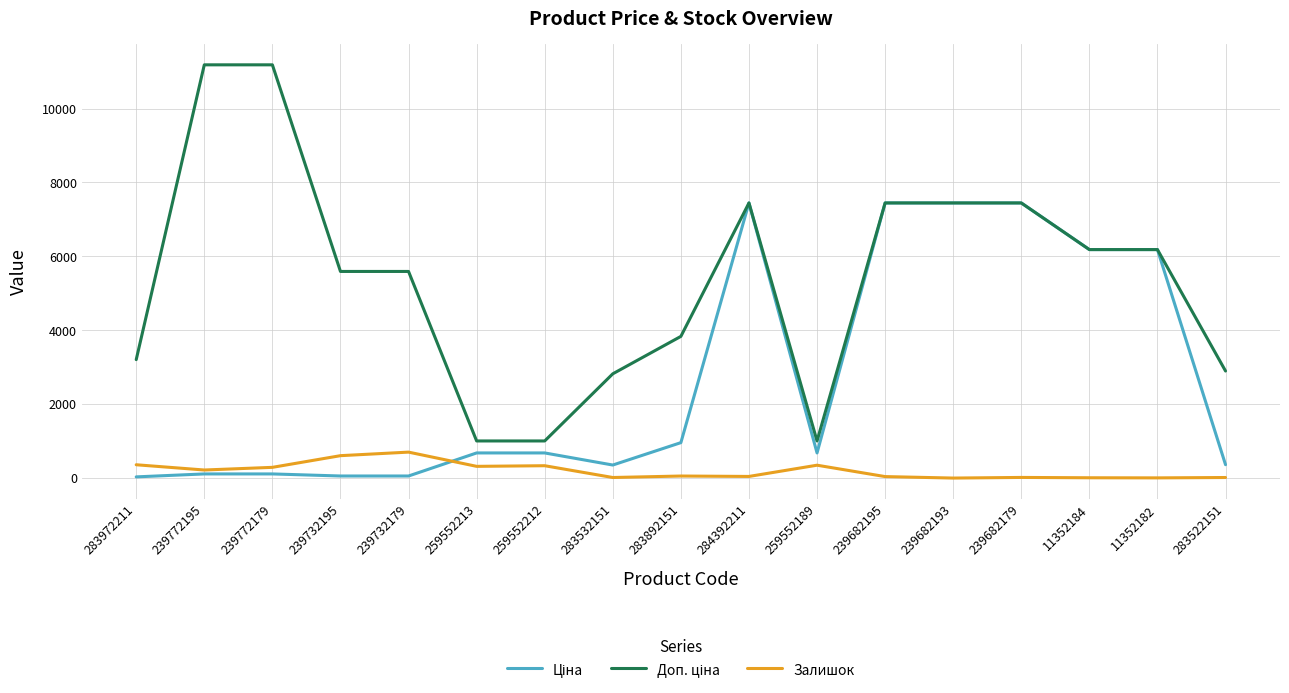

What is the greatest value displayed?

11182.0